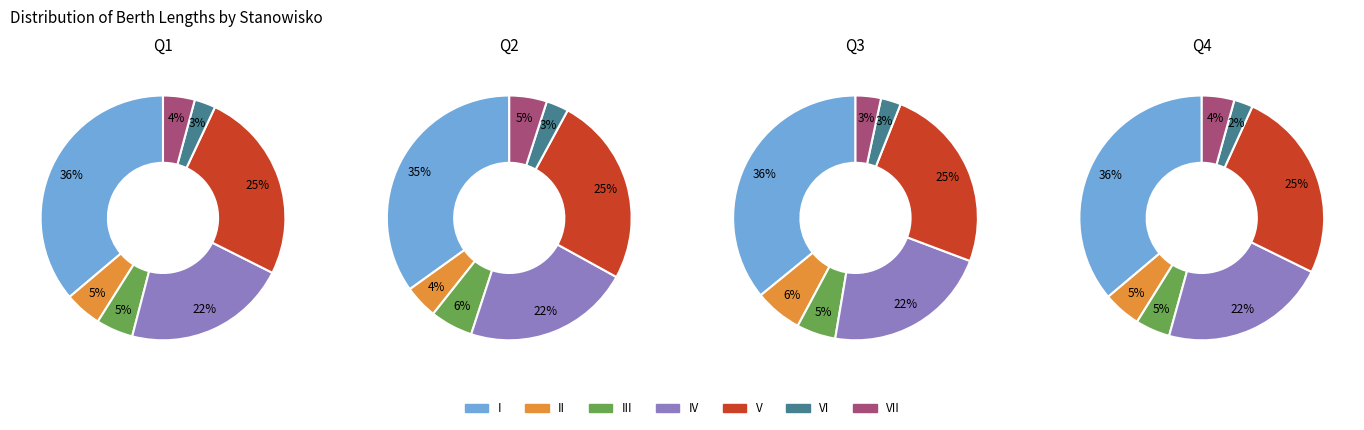

To the nearest percent, what is the difference between the VII and III slice percentages?

1%